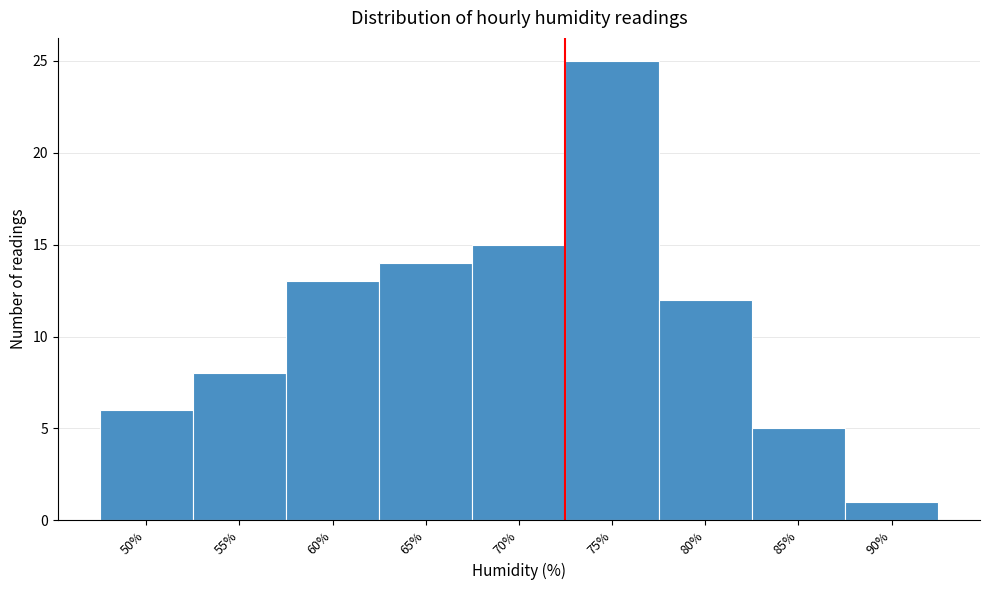

Reading right to left, what are all the values shown in this chart?

90%=1	85%=5	80%=12	75%=25	70%=15	65%=14	60%=13	55%=8	50%=6